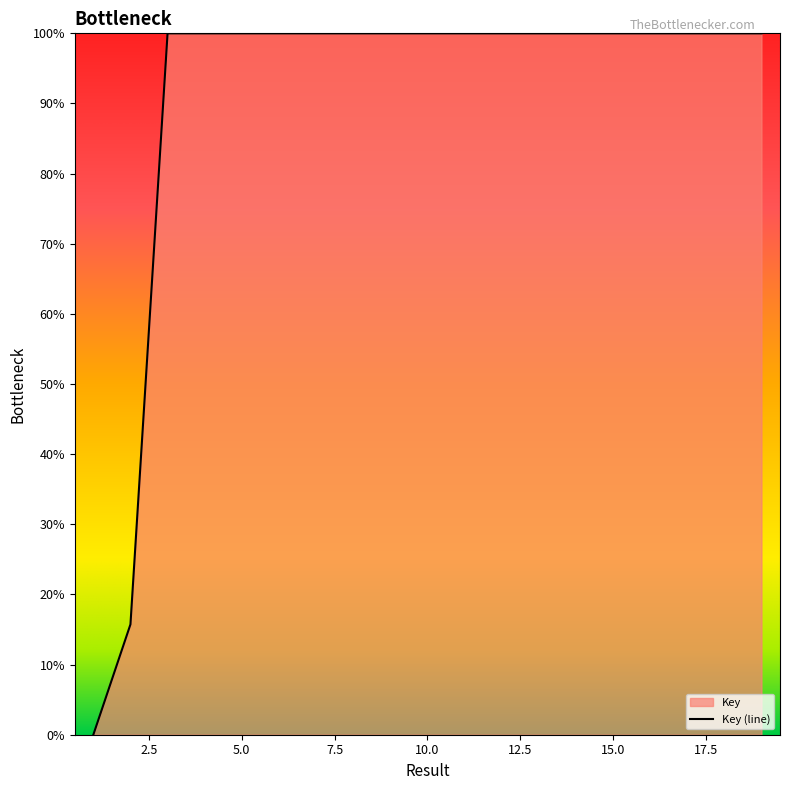

Reading left to right, transcribe all the data shown in this chart.

1=0.0	2=15.7	3=100.0	4=100.0	5=100.0	6=100.0	7=100.0	8=100.0	9=100.0	10=100.0	11=100.0	12=100.0	13=100.0	14=100.0	15=100.0	16=100.0	17=100.0	18=100.0	19=100.0